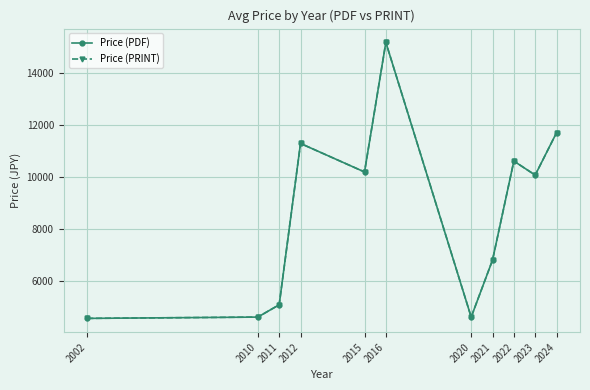

Rank the series by their maximum value, from lowest to highest.

Price (PDF), Price (PRINT)